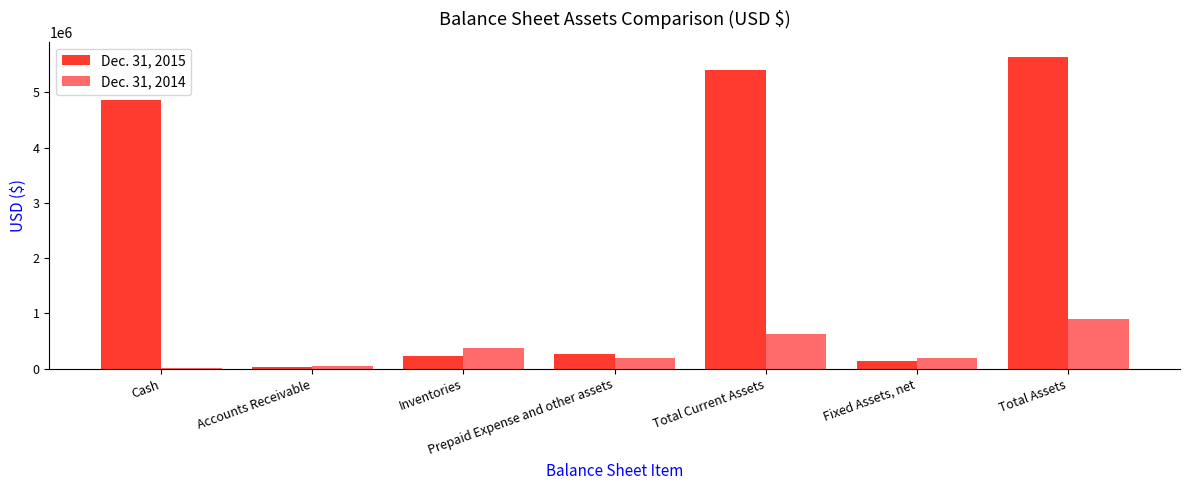

Which category has the highest value across all series?

Total Assets